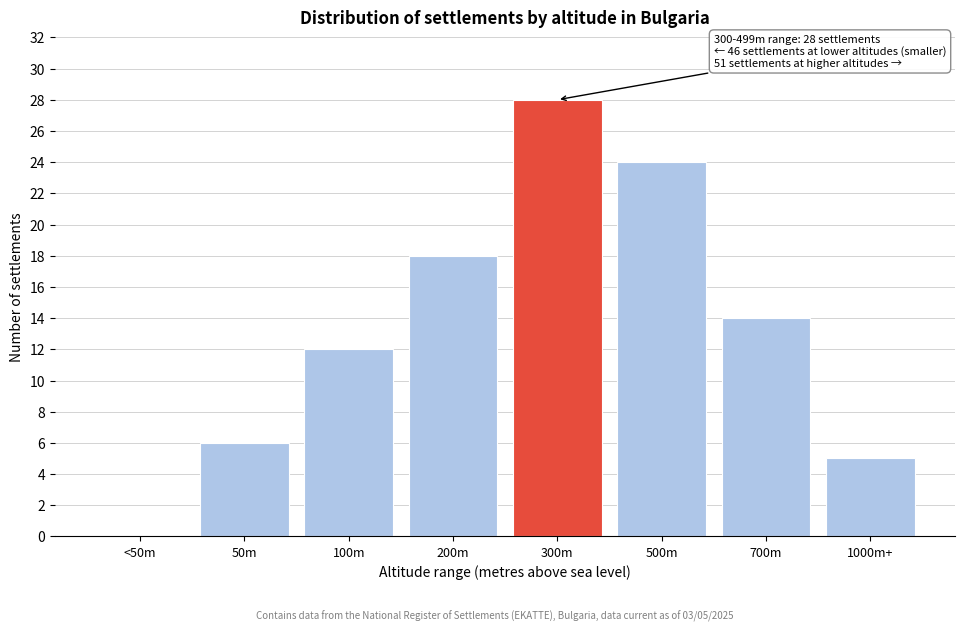

Reading right to left, extract all data points from this chart.

1000m+=5	700m=14	500m=24	300m=28	200m=18	100m=12	50m=6	<50m=0